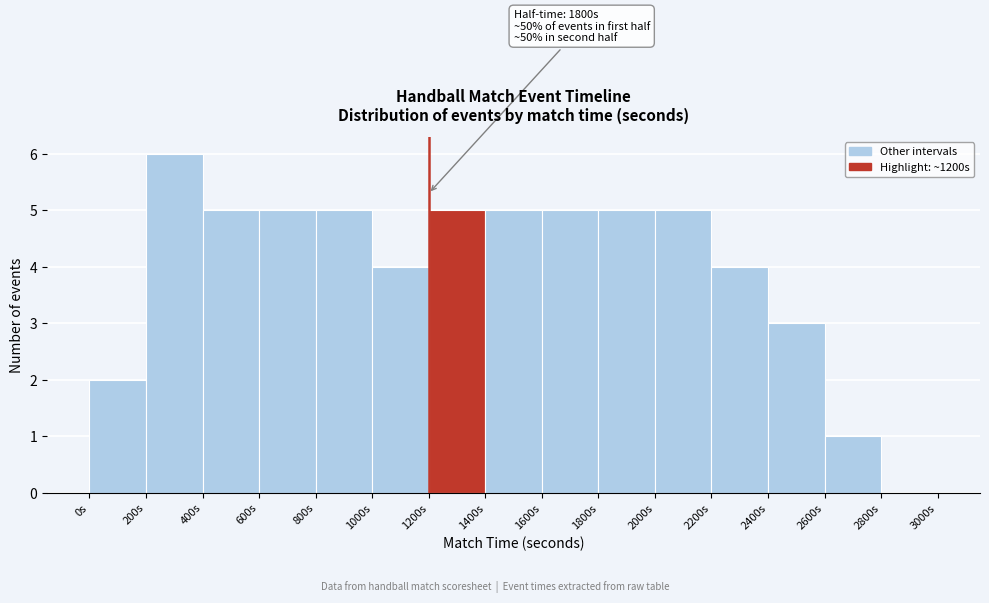

Over which range of the x-axis is the bar tallest?

200 to 400